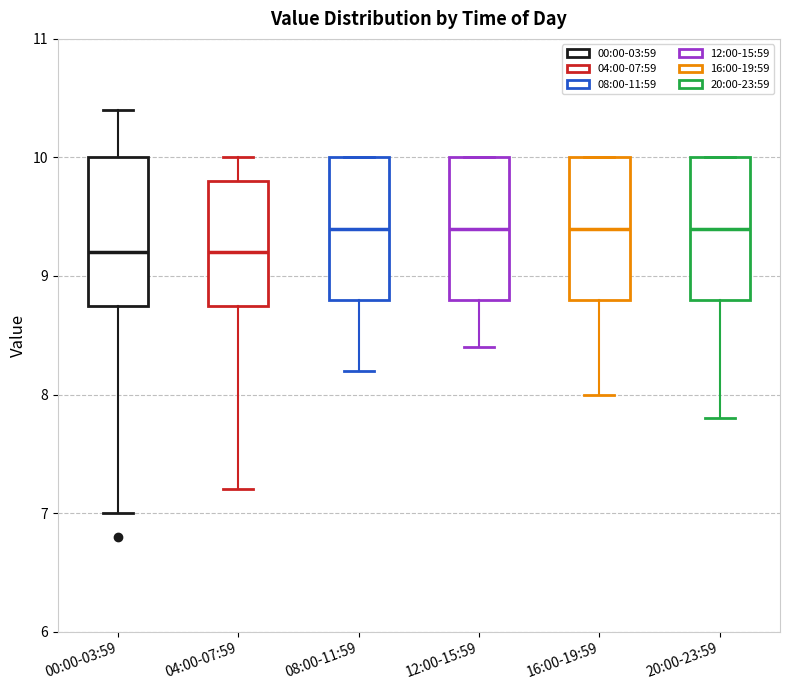

Reading left to right, transcribe this box plot: for each box, give where its median line is, the range the box spans, and where its two whiskers end, as read against the y-axis. The values are not printed on the chart, so give them approximately, as read against the axis.

00:00-03:59: median 9.2, box 8.8 to 10.0, whiskers 7.0 to 10.4
04:00-07:59: median 9.2, box 8.8 to 9.8, whiskers 7.2 to 10.0
08:00-11:59: median 9.4, box 8.8 to 10.0, whiskers 8.2 to 10.0
12:00-15:59: median 9.4, box 8.8 to 10.0, whiskers 8.4 to 10.0
16:00-19:59: median 9.4, box 8.8 to 10.0, whiskers 8.0 to 10.0
20:00-23:59: median 9.4, box 8.8 to 10.0, whiskers 7.8 to 10.0